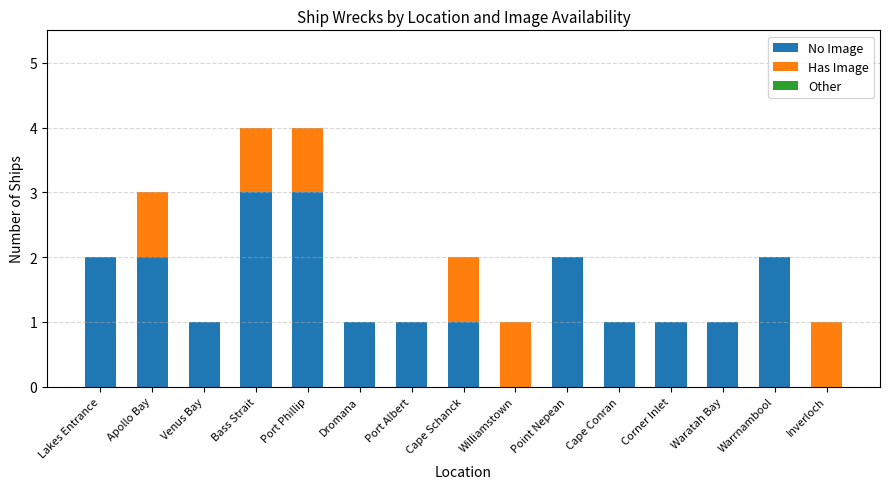

What is the sum of the No Image values at Waratah Bay and Port Phillip?

4